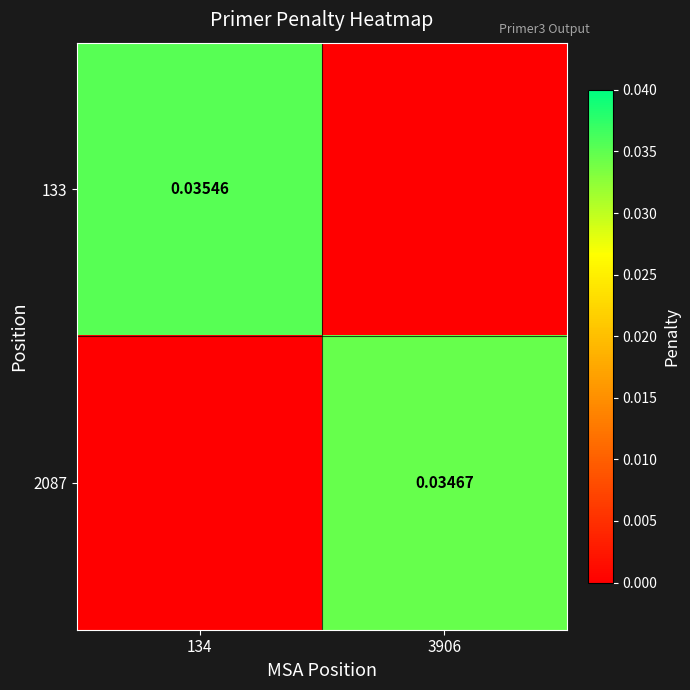

Is the value of 2087 at 3906 greater than the value of 133 at 134?

No